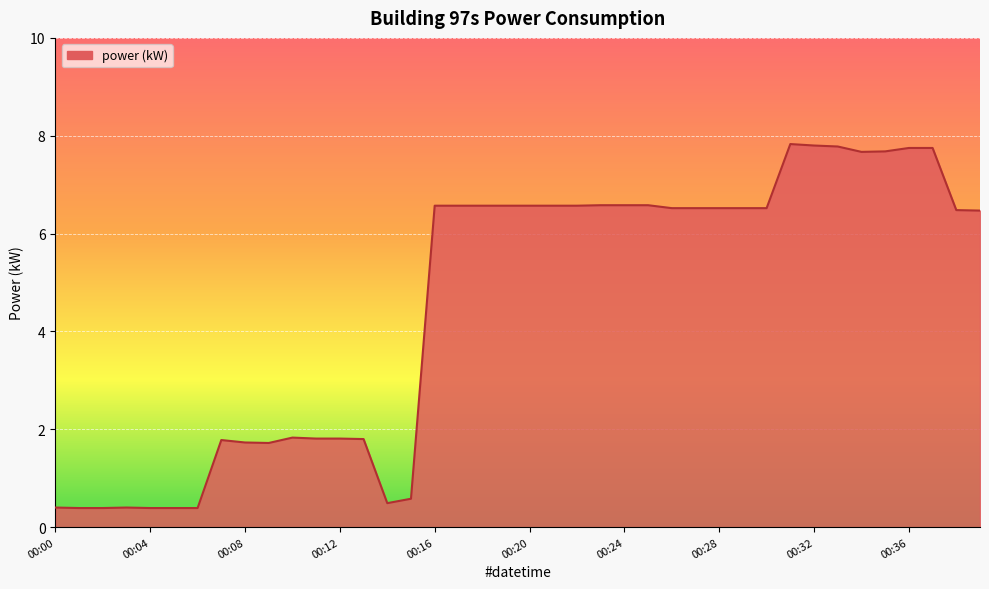

What is the greatest value displayed?

7.8